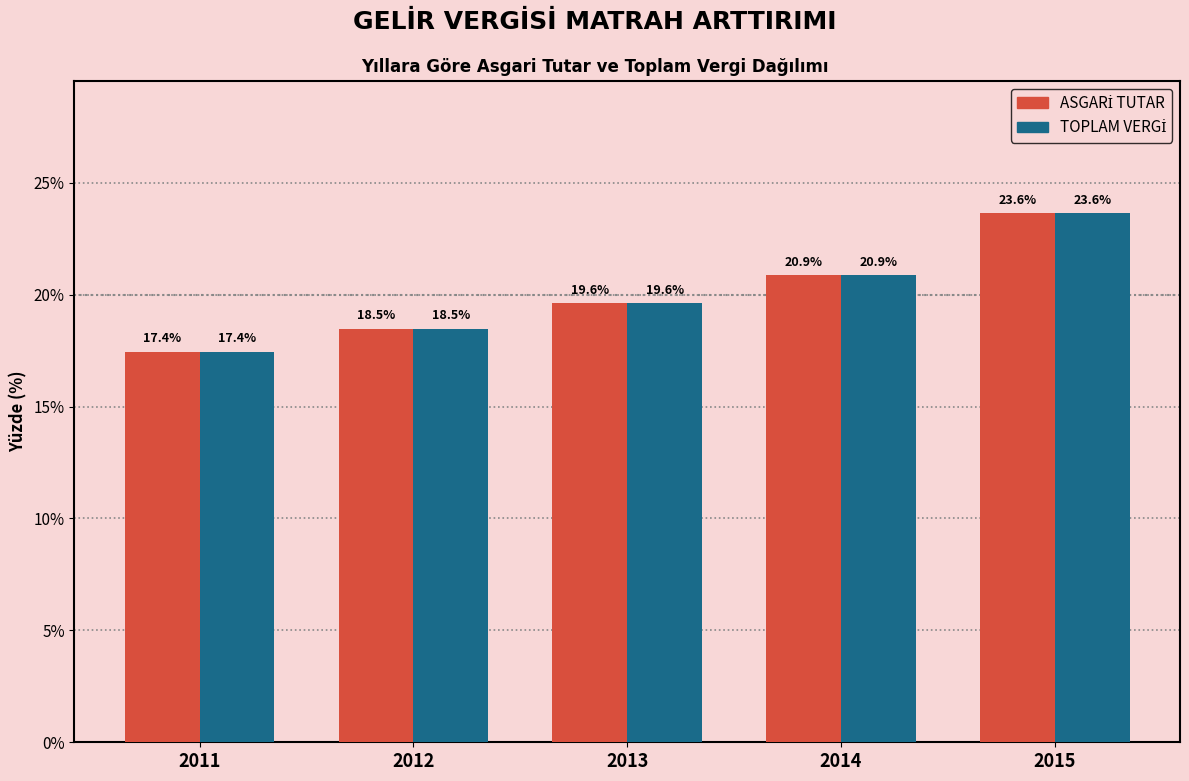

At which category does the chart reach its minimum across all series?

2011